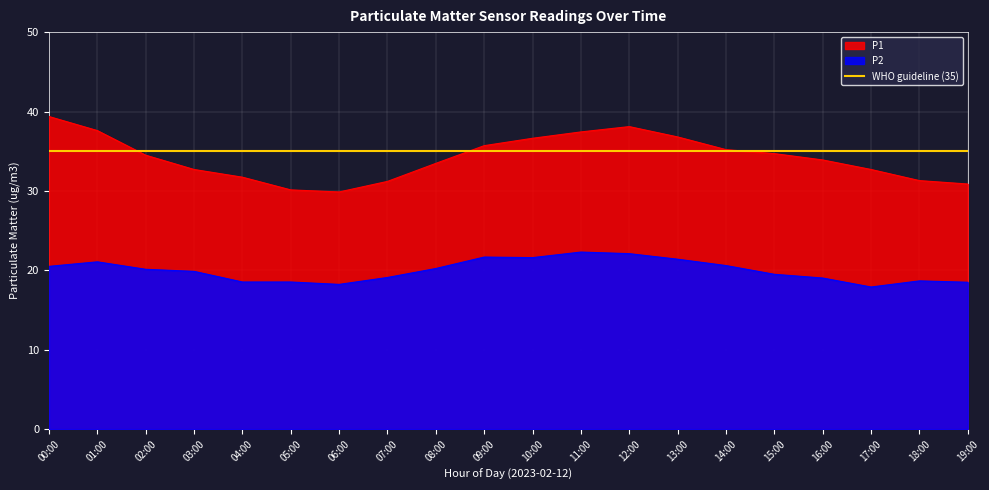

The value of P2 at 14:00 is 32.8. True or false?

False